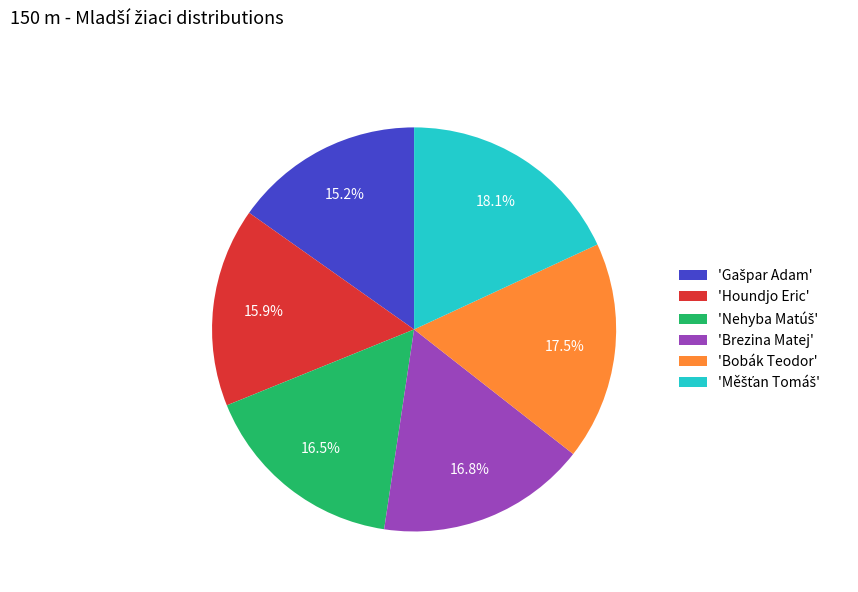

How many slices are in this pie chart?

6